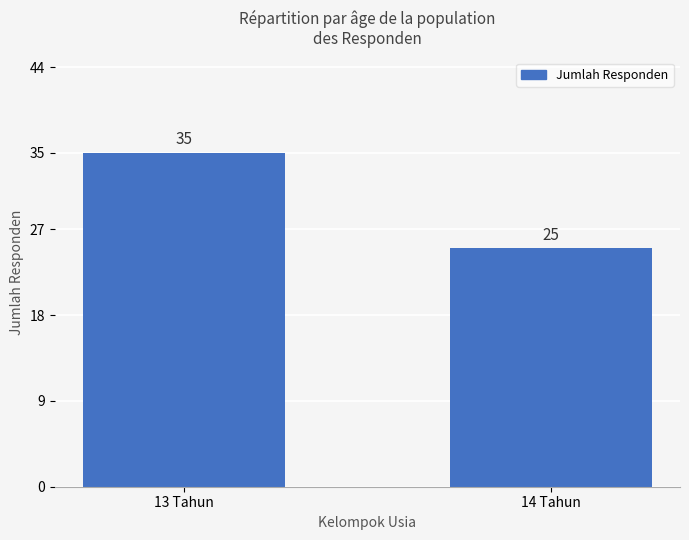

Between 14 Tahun and 13 Tahun, which is larger?

13 Tahun